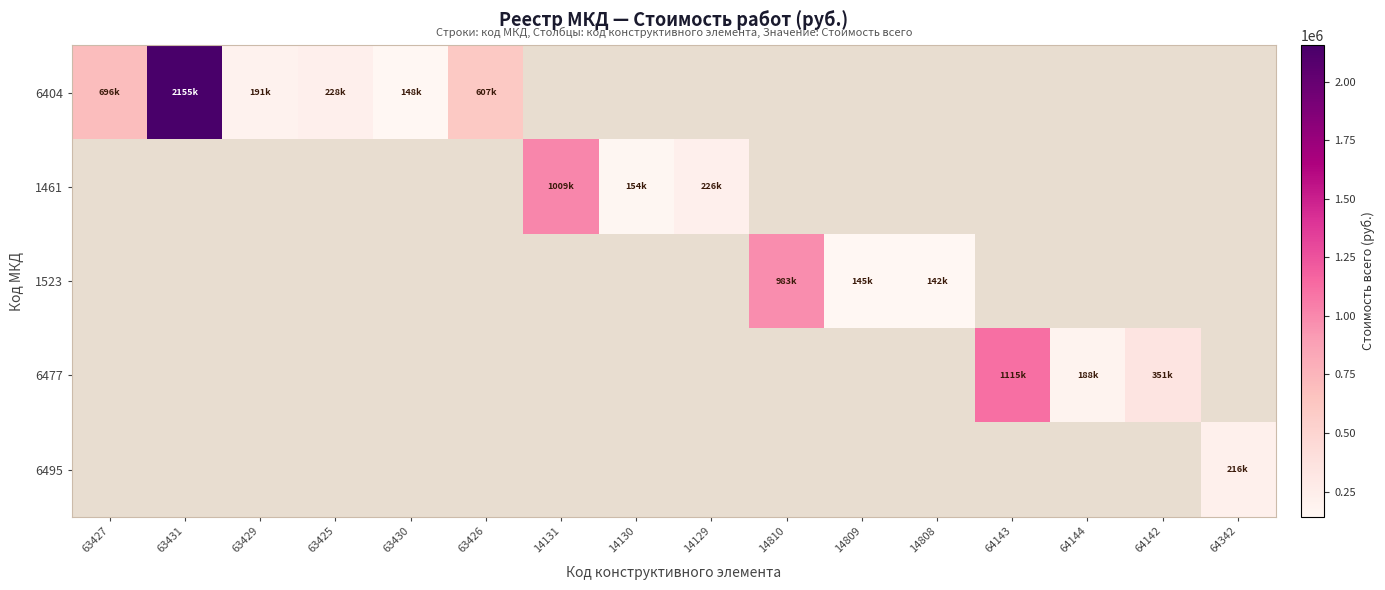

What is the approximate value of 1461 at 14131?

1009037.0